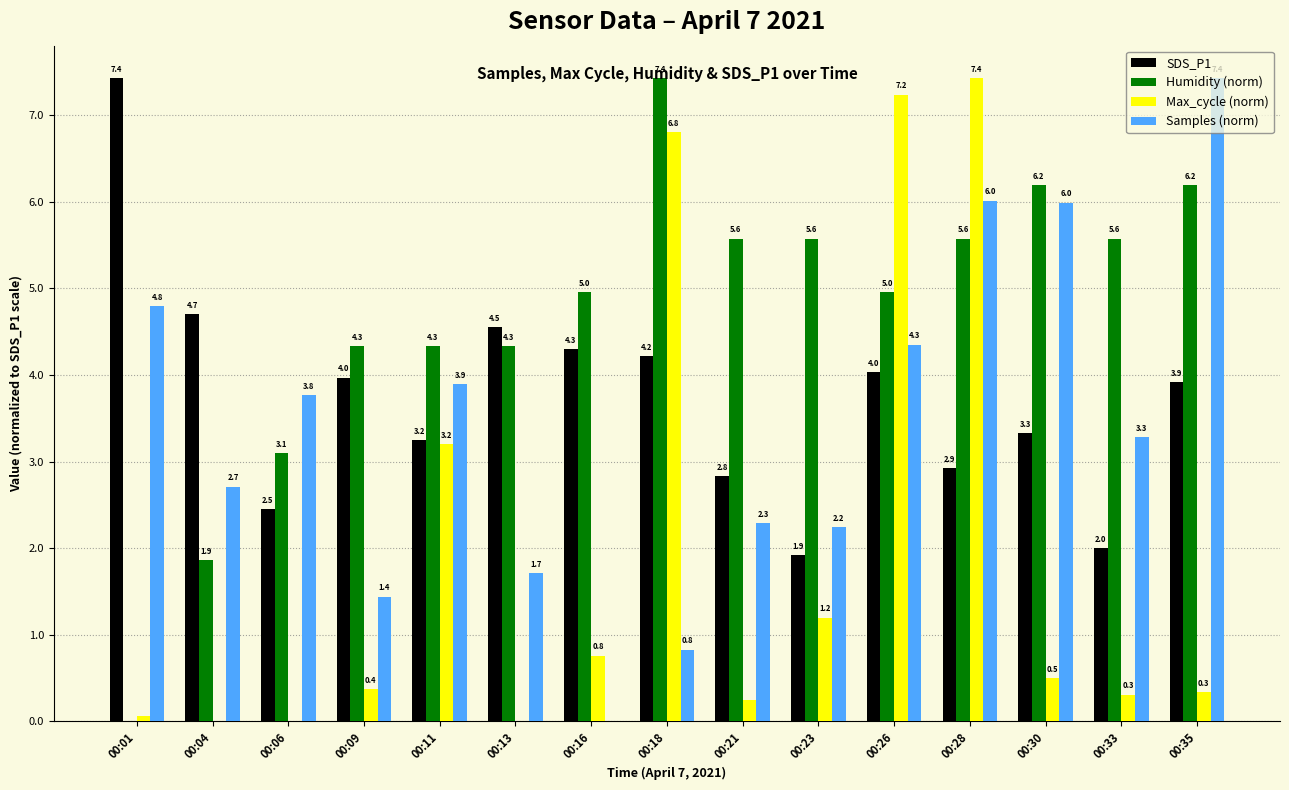

What is the difference between the Humidity (norm) values at 00:35 and 00:23?

0.6